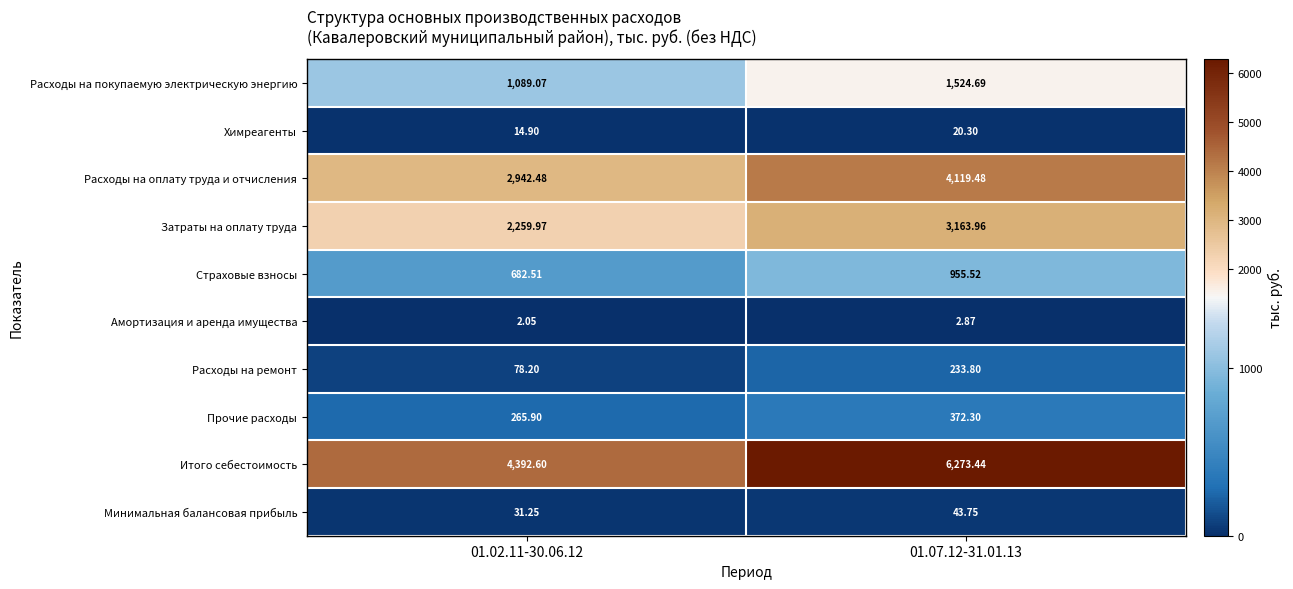

Which series has the largest total across all categories?

Итого себестоимость